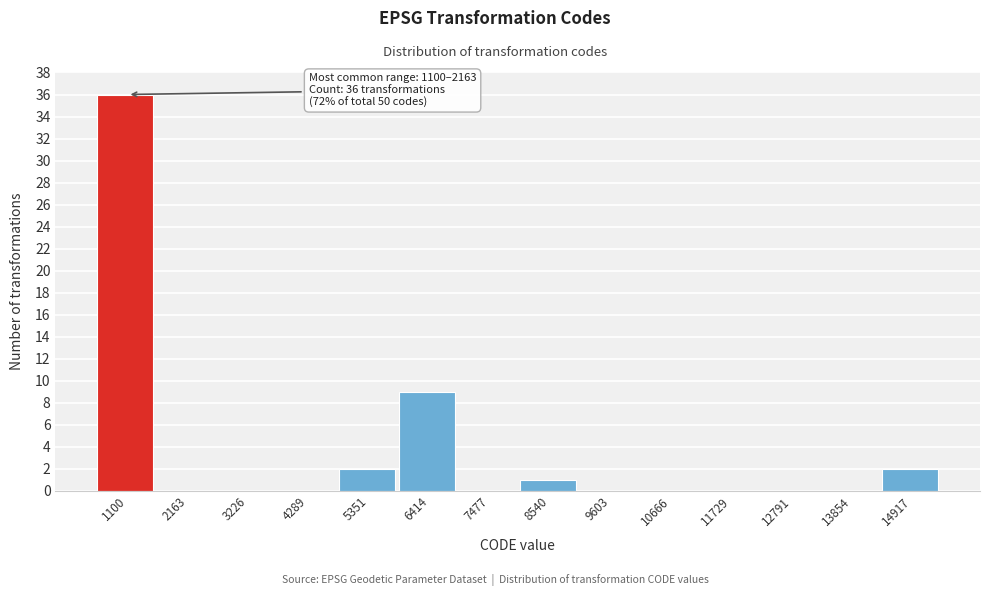

Reading left to right, list all the values displayed in this chart.

1100=36	2163=0	3226=0	4289=0	5351=2	6414=9	7477=0	8540=1	9603=0	10666=0	11729=0	12791=0	13854=0	14917=2